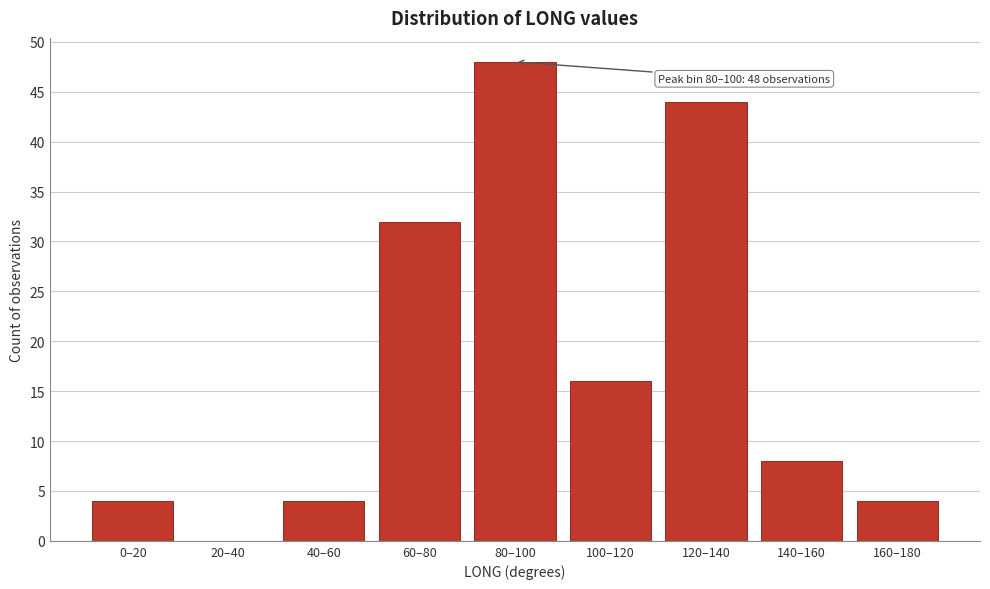

Reading left to right, transcribe all the data shown in this chart.

0–20=4	20–40=0	40–60=4	60–80=32	80–100=48	100–120=16	120–140=44	140–160=8	160–180=4